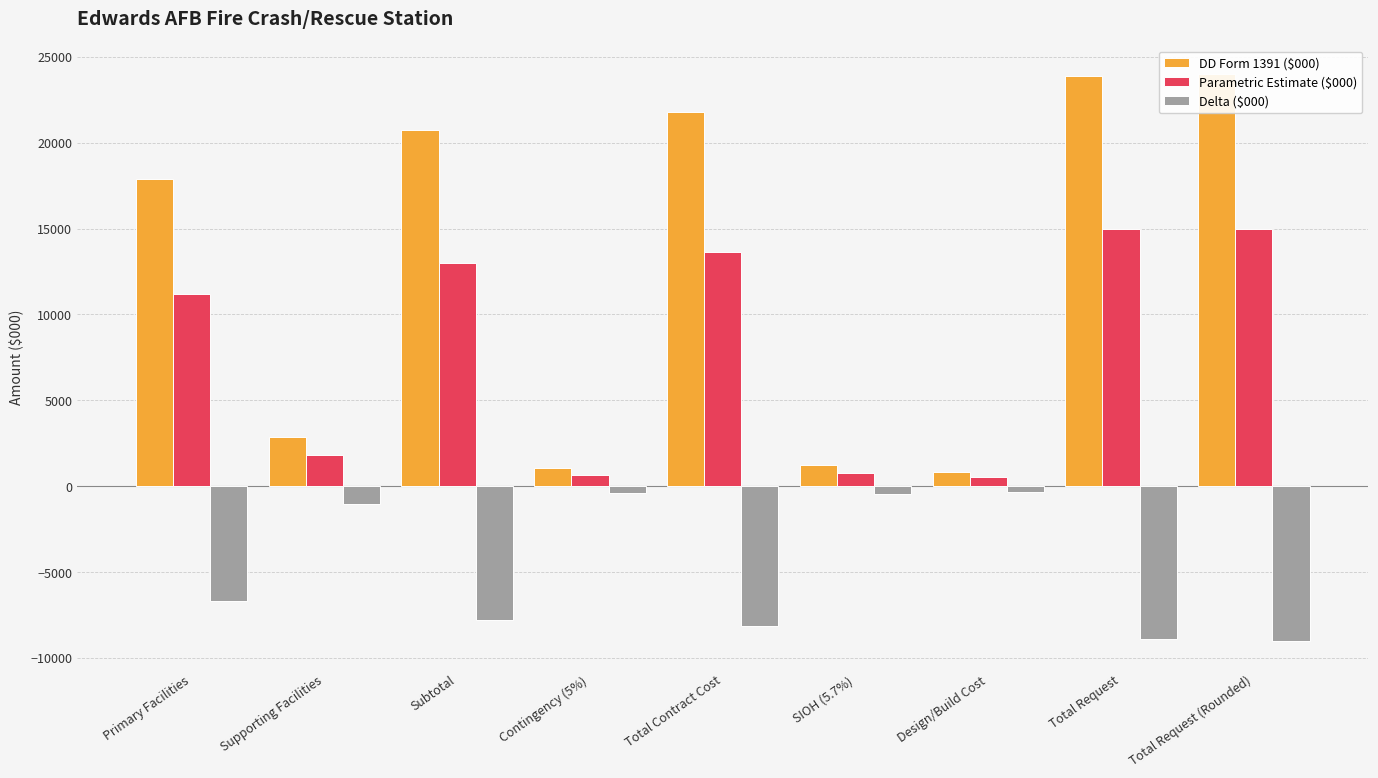

How many values in the DD Form 1391 ($000) series exceed 17890?

4